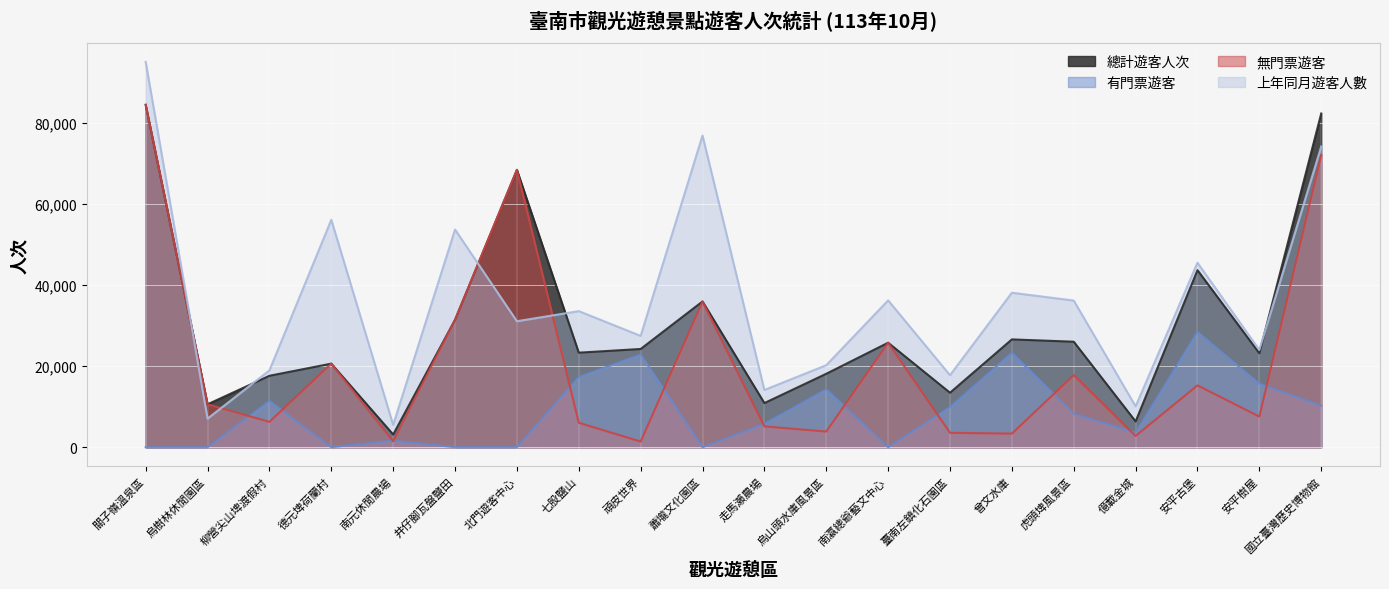

Reading left to right, list all the values displayed in this chart.

總計遊客人次: 84532	10590	17635	20632	3129	31452	68476	23339	24249	35982	10894	18128	25797	13445	26618	26043	6356	43700	23199	82390
有門票遊客: 0	0	11380	0	1648	0	0	17299	22861	0	5759	14263	0	9892	23263	8251	3580	28436	15646	10242
無門票遊客: 84532	10590	6255	20632	1481	31452	68476	6040	1388	35982	5135	3865	25797	3553	3355	17792	2776	15264	7553	72148
上年同月遊客人數: 95124	7057	18963	56140	5508	53739	31102	33591	27479	76948	14127	20245	36251	17771	38137	36205	10083	45548	24008	74235